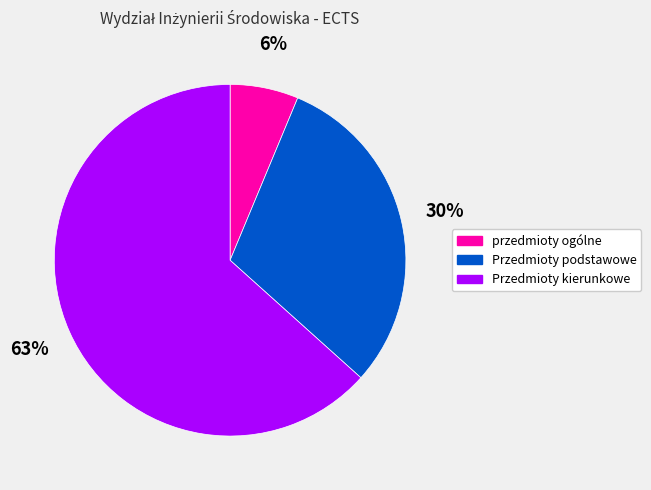

Is it true that Przedmioty podstawowe is 24% of the pie?

False